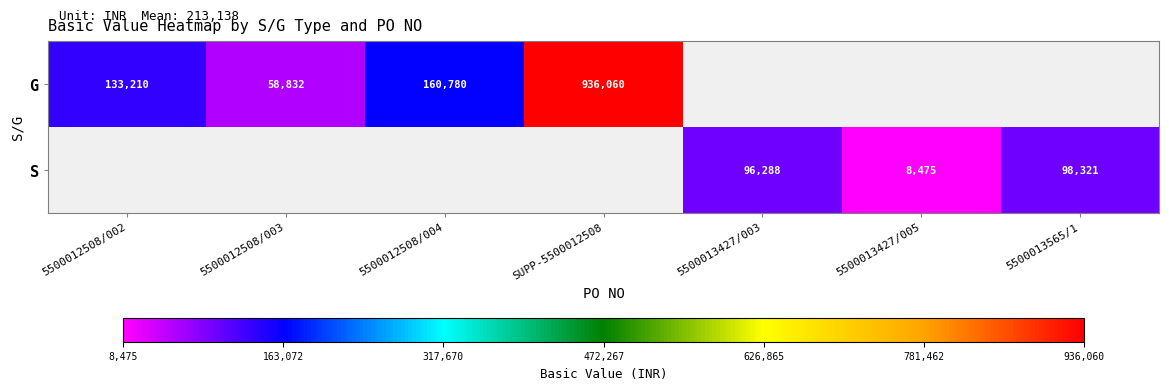

True or false: S has a value of 134503 at 5500013427/003.

False